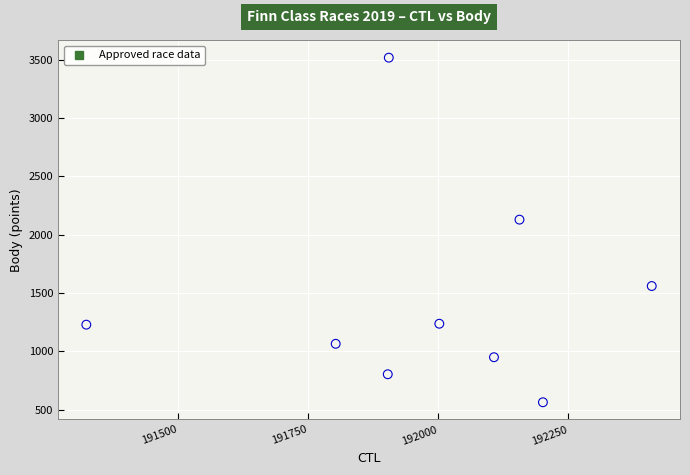

What Y value in the scatter plot is closest to 2040?

2129